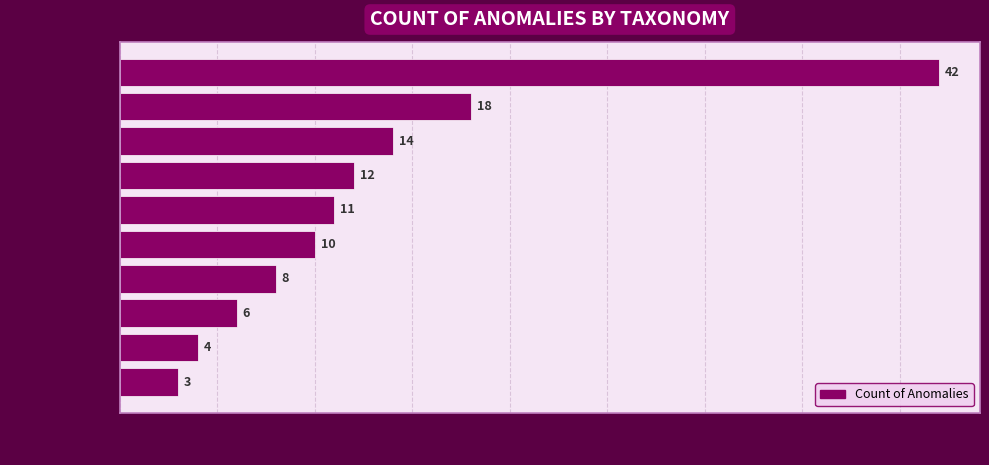

How many bars are there in total?

10